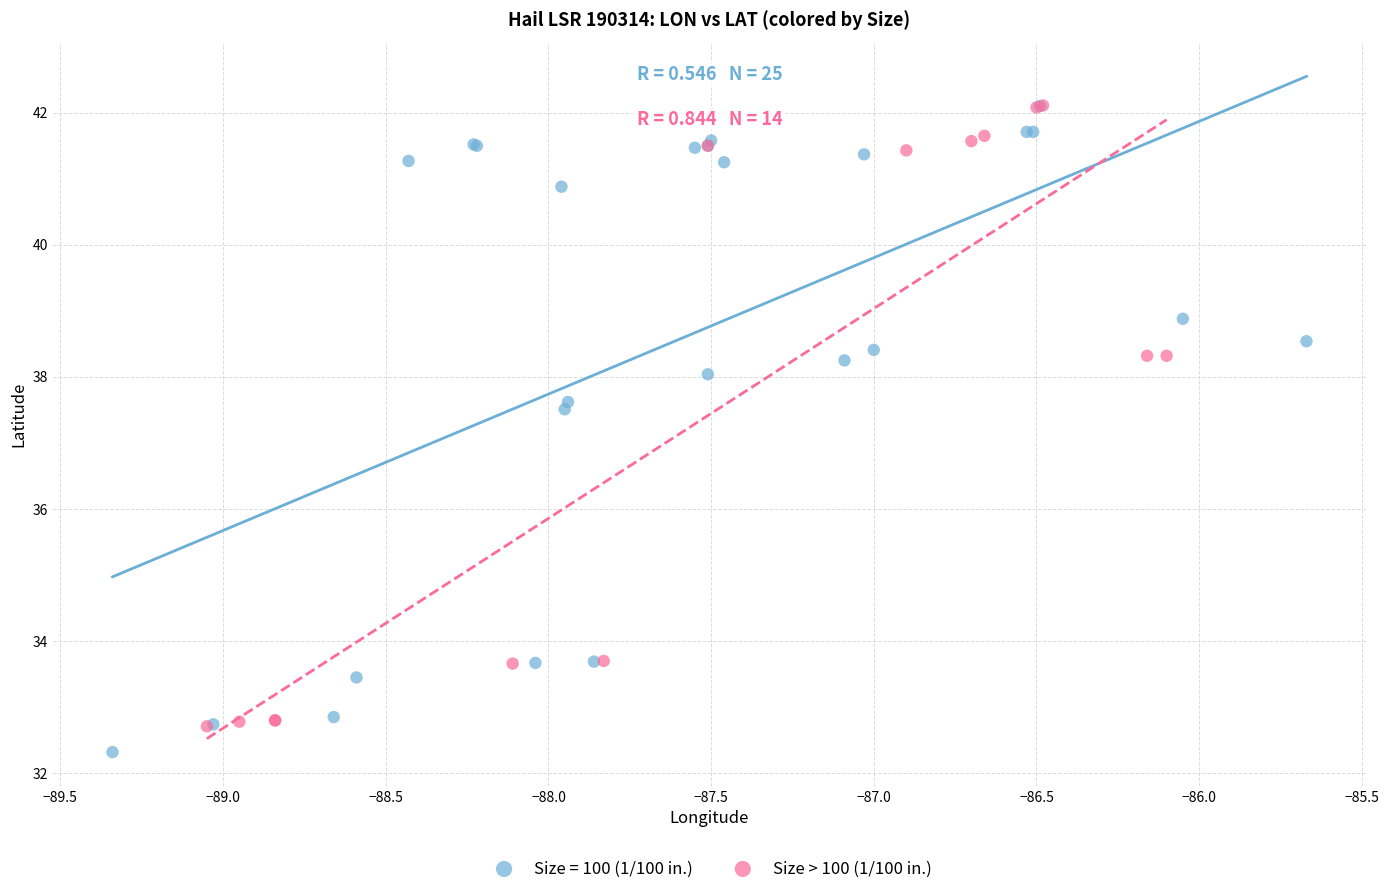

What are all the series names shown in the legend?

Size = 100 (1/100 in.), Size > 100 (1/100 in.)